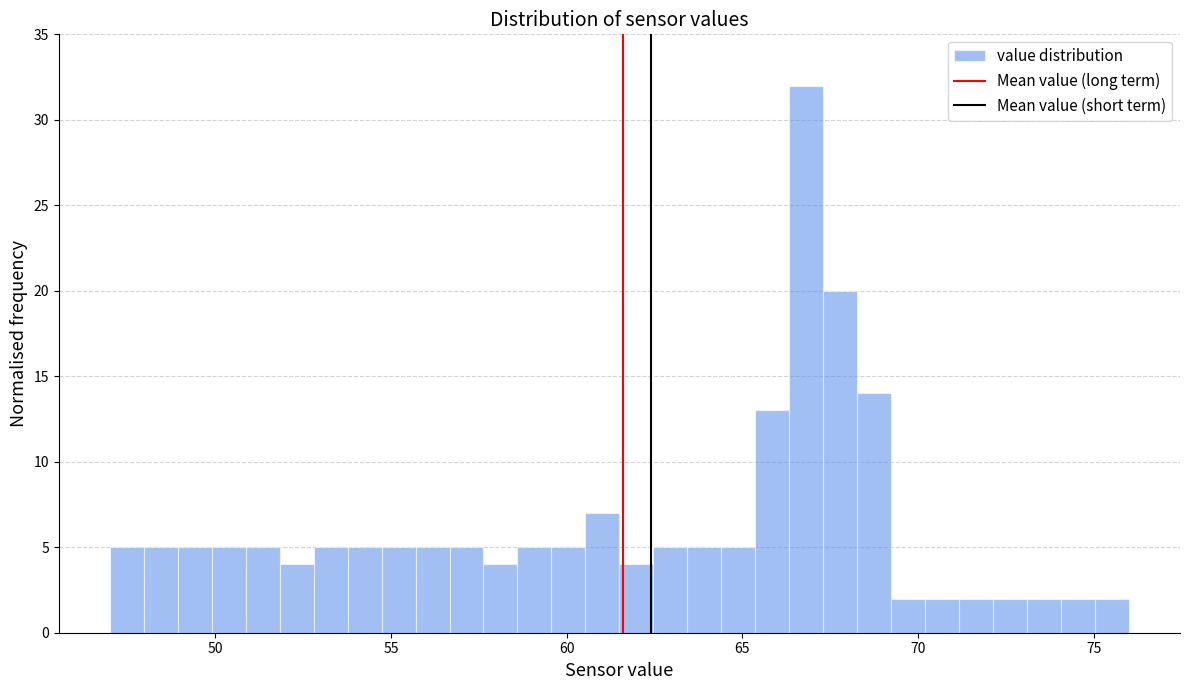

Around what value on the x-axis is the tallest bar? Give the approximate position of its centre, as read against the axis.

67.0